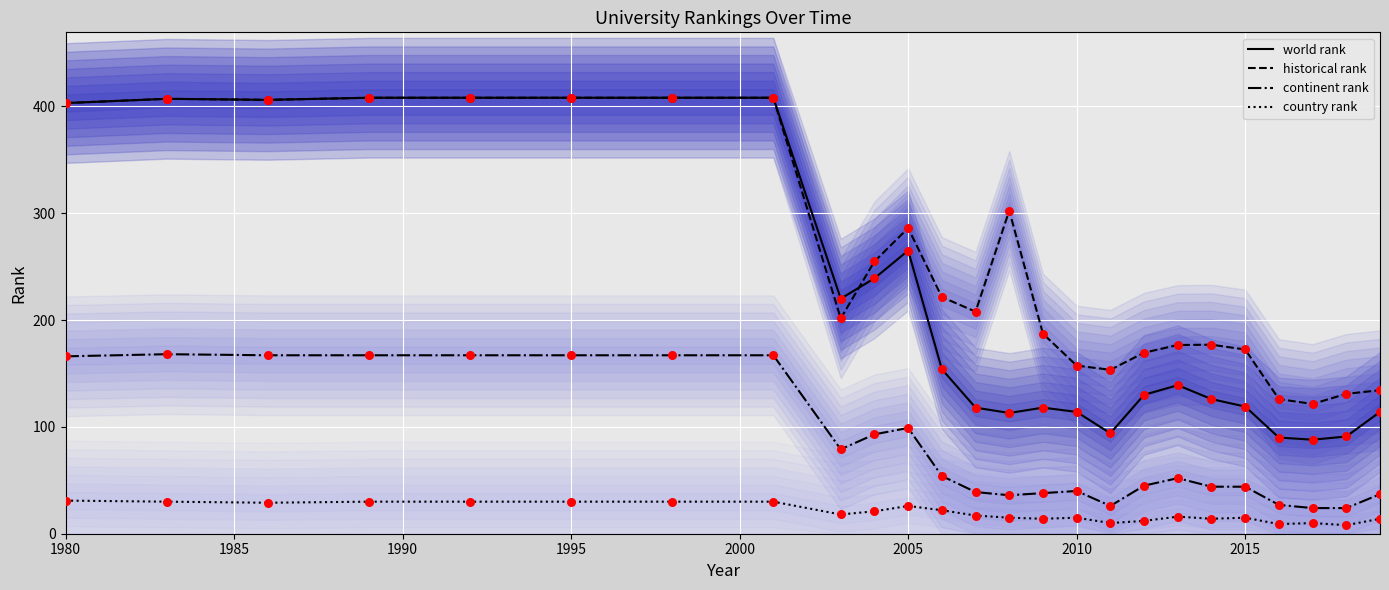

What are all the series names shown in the legend?

world rank, continent rank, country rank, historical rank